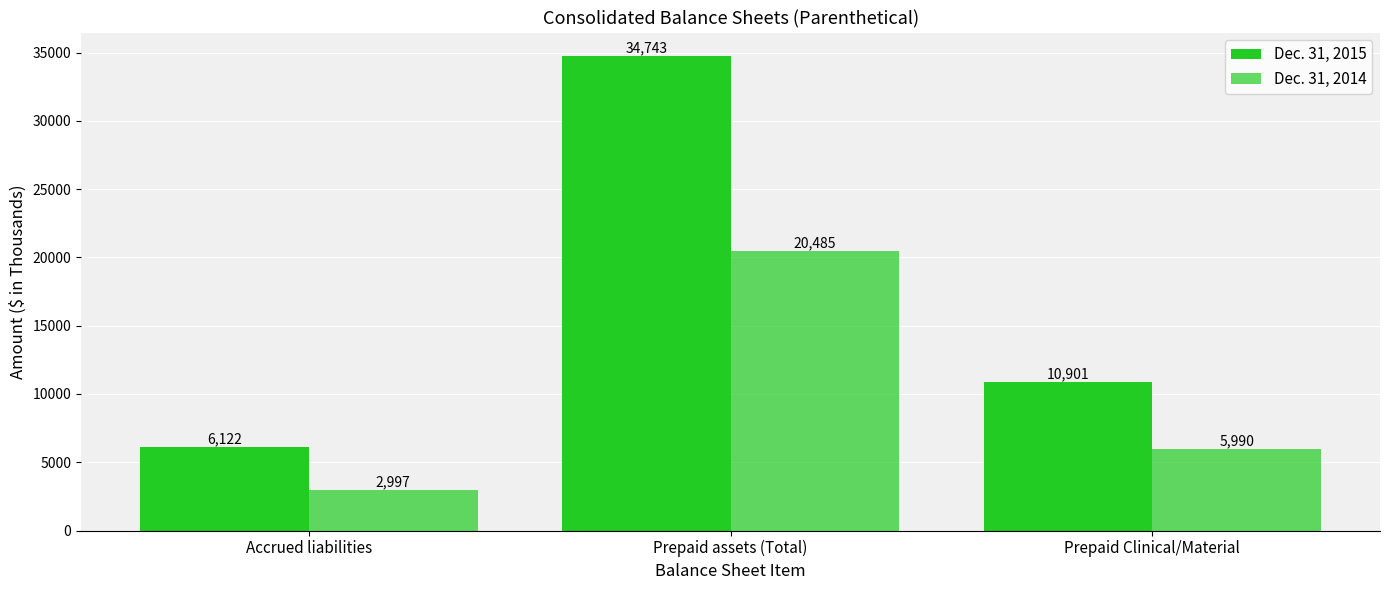

Where is Dec. 31, 2014 nearest to the value 11741?

Prepaid Clinical/Material